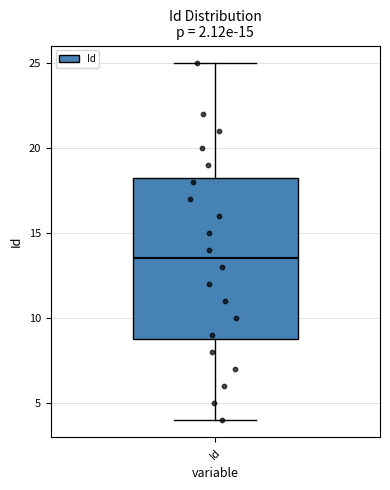

Read this box plot against the y-axis: the position of the median line, the range covered by the box, and the ends of both whiskers. The values are not printed on the chart, so give them approximately, as read against the axis.

median 13.5, box 9.0 to 18.5, whiskers 4.0 to 25.0